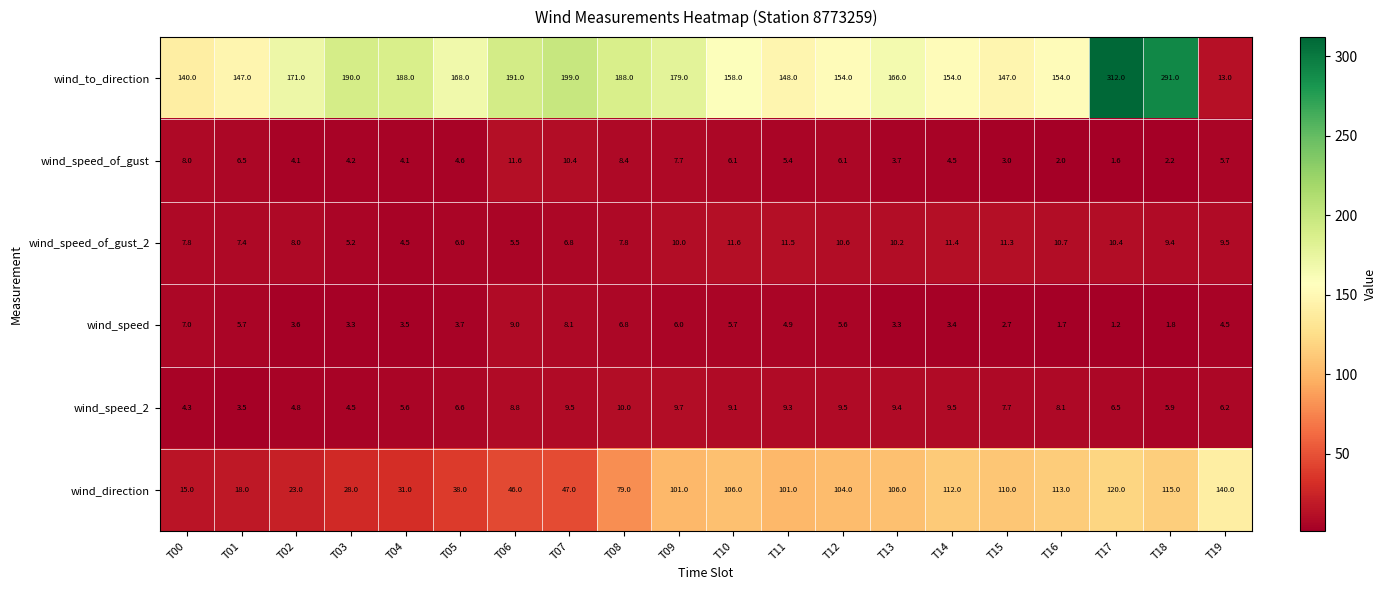

Which series changed the most between T08 and T10?

wind_to_direction